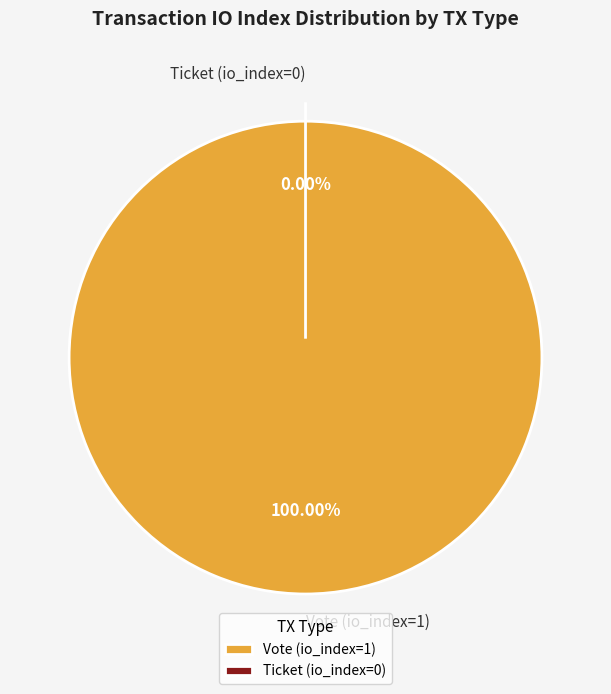

What is the largest slice in the pie chart?

Vote (io_index=1)